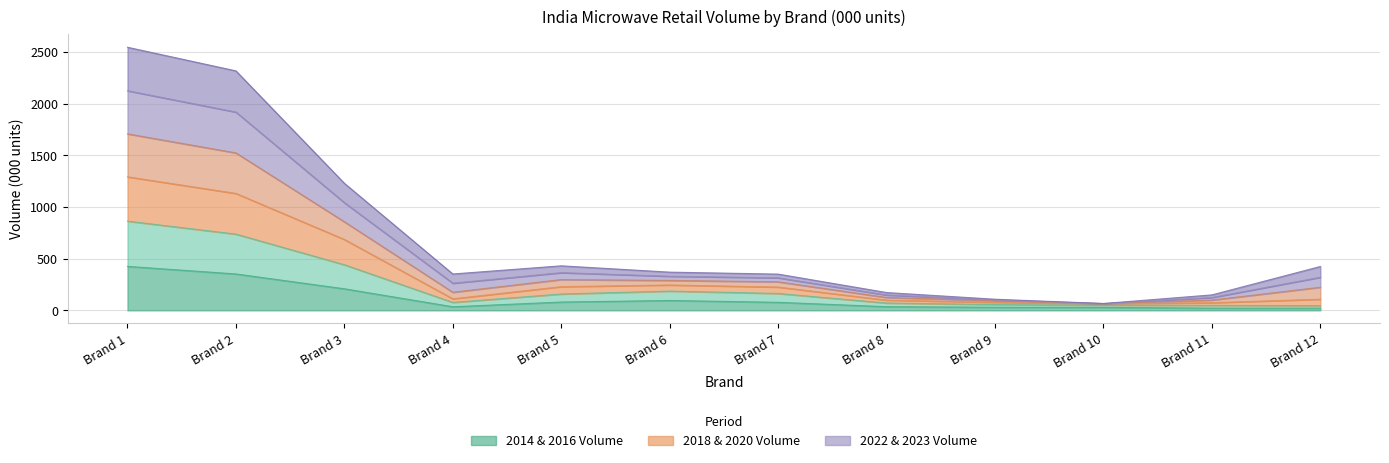

At how many categories does at least one series exceed 1048?

3